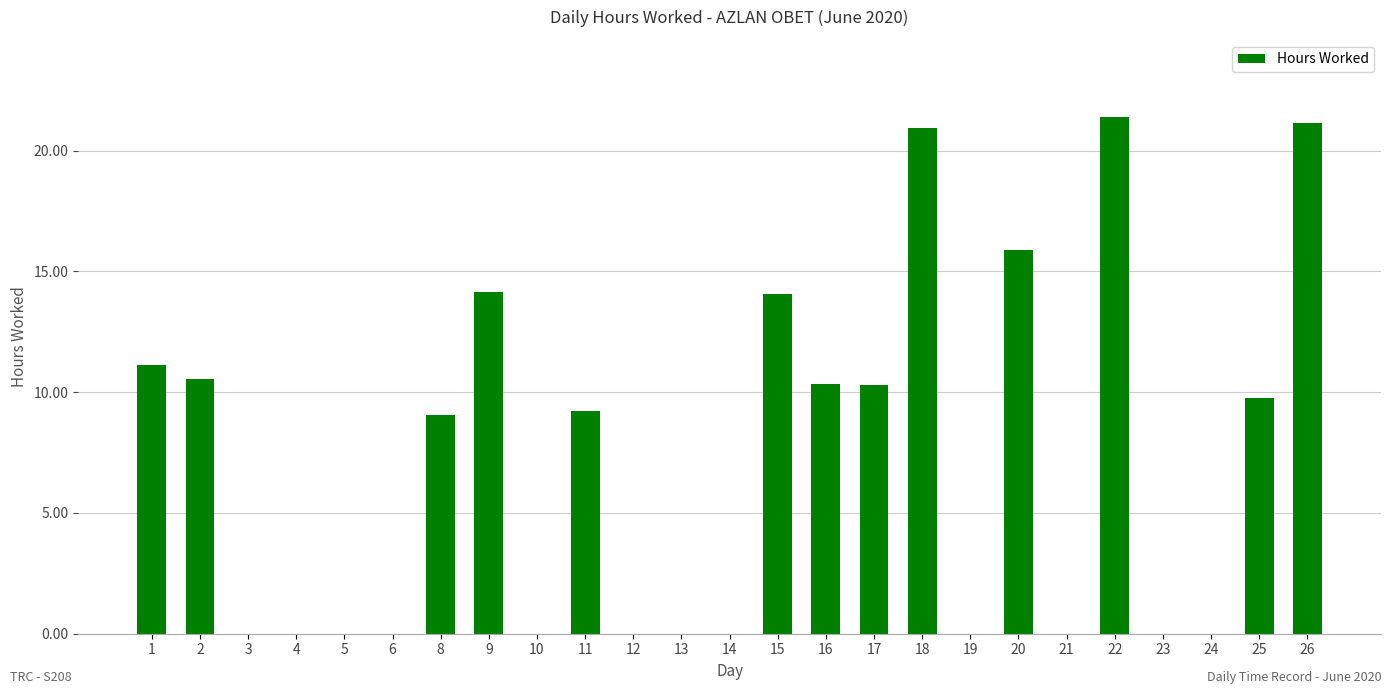

Which has a higher value, 26 or 3?

26